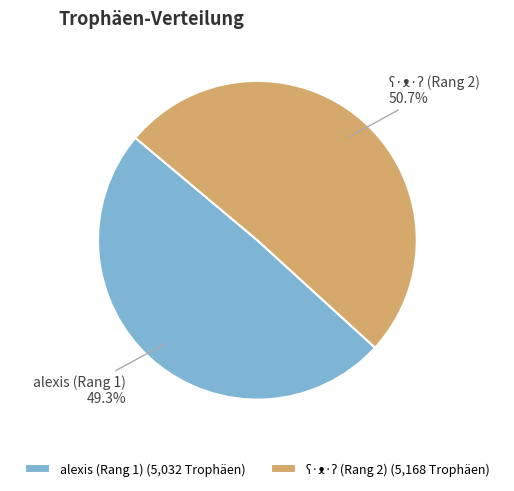

How many segments does this pie chart have?

2